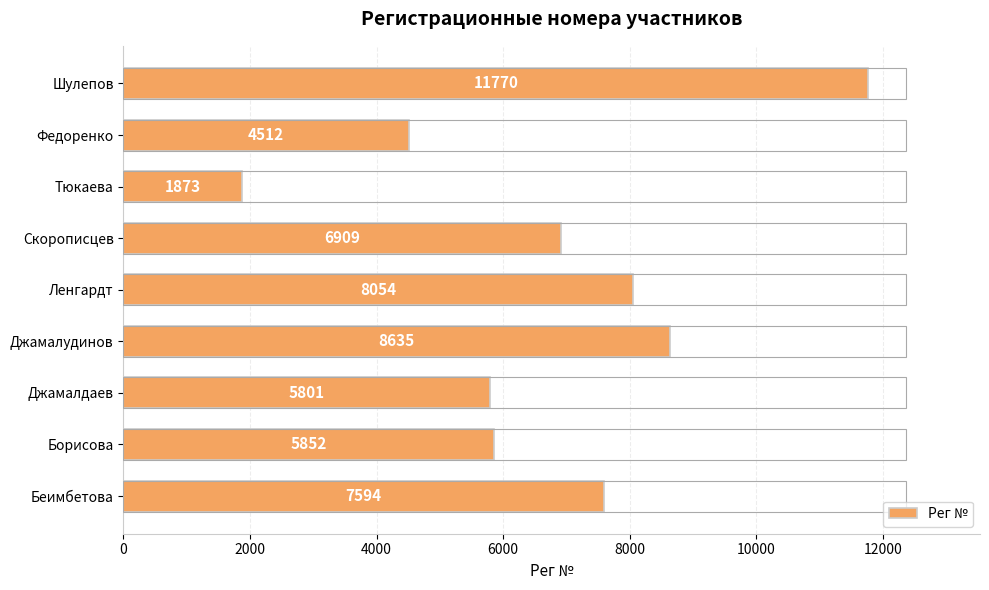

List the labels in order of value, largest first.

Шулепов, Джамалудинов, Ленгардт, Беимбетова, Скорописцев, Борисова, Джамалдаев, Федоренко, Тюкаева